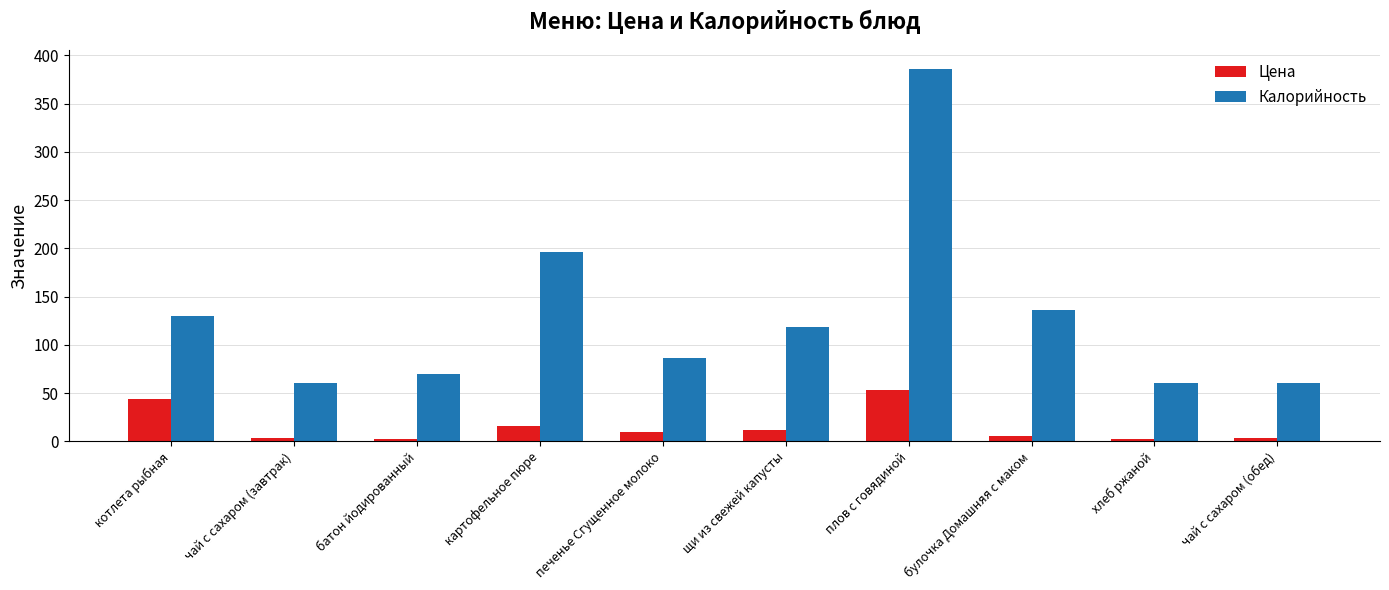

True or false: Калорийность has a value of 176.0 at котлета рыбная.

False